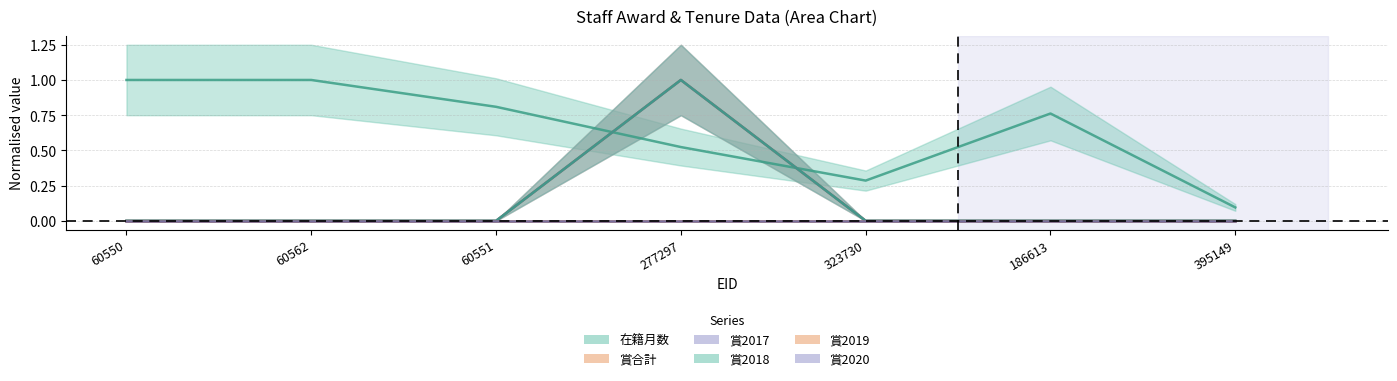

True or false: 賞2017 and 賞2018 intersect in this chart.

False